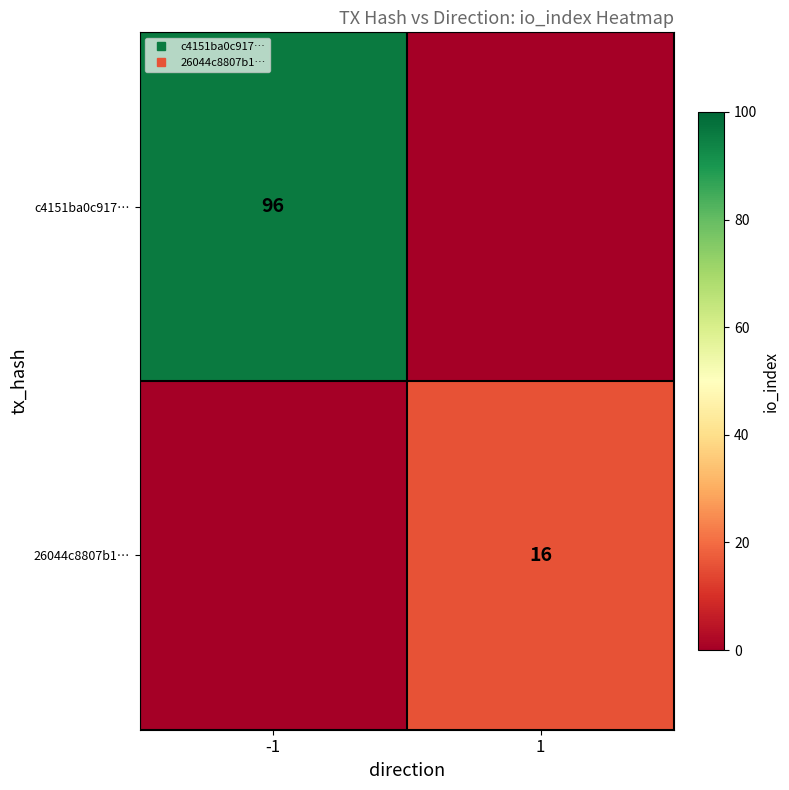

List the series in order of their overall mean, lowest first.

26044c8807b1…, c4151ba0c917…